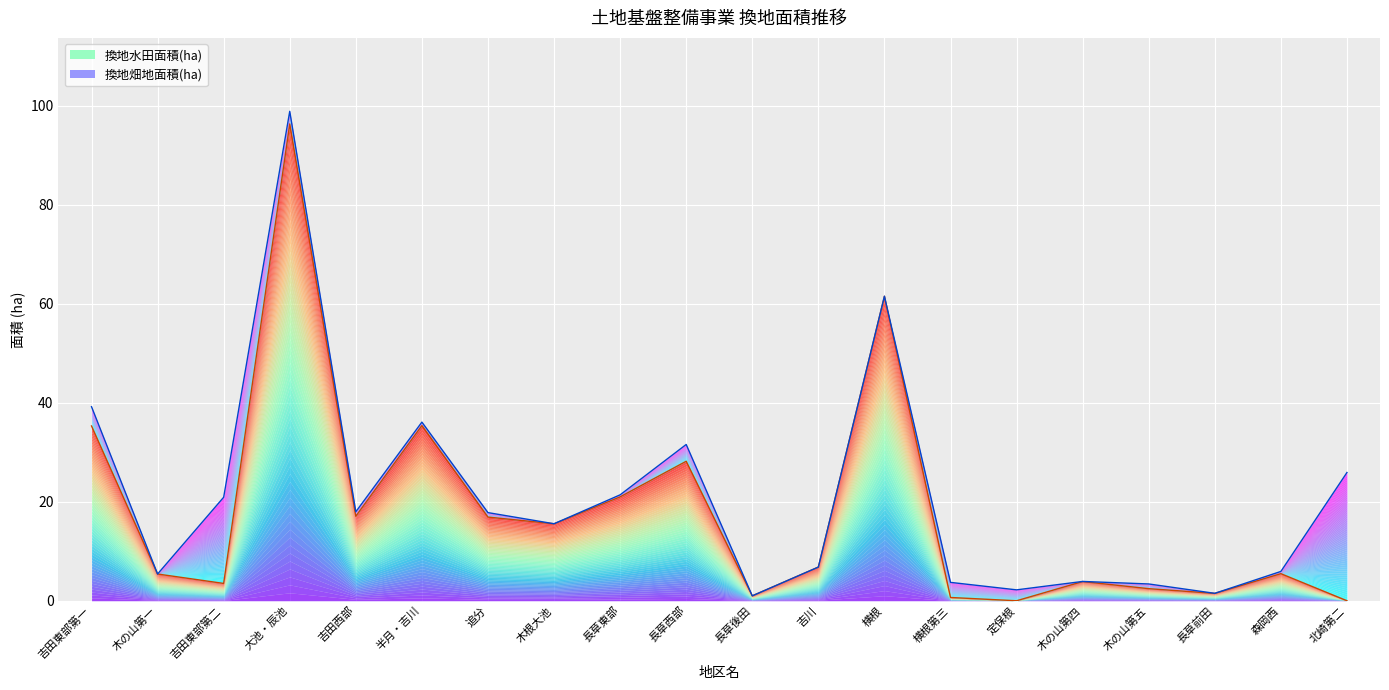

What is the value of the 10th point from the left?

28.2